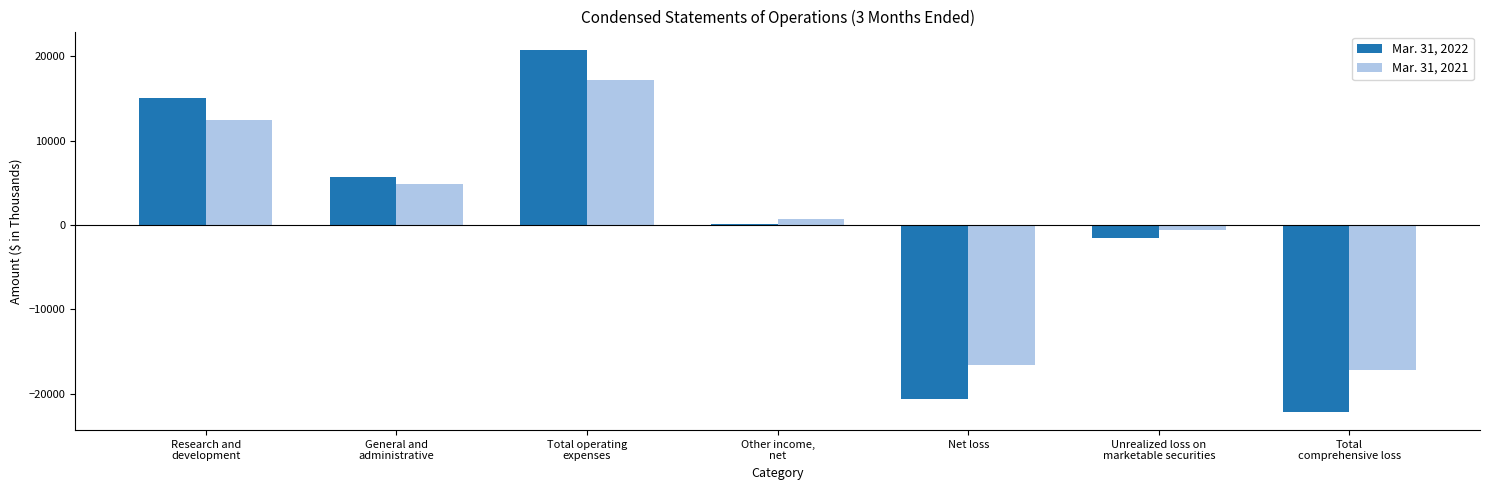

What is the difference between the maximum and minimum values in the Mar. 31, 2022 series?

42909